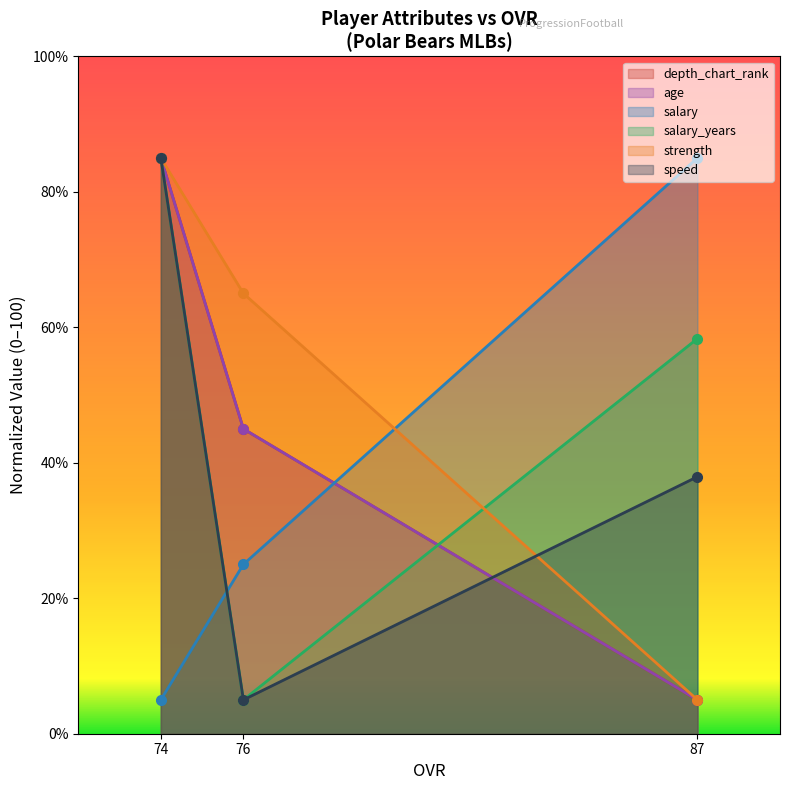

What is the spread (max minus min) of values at 76?

60.0